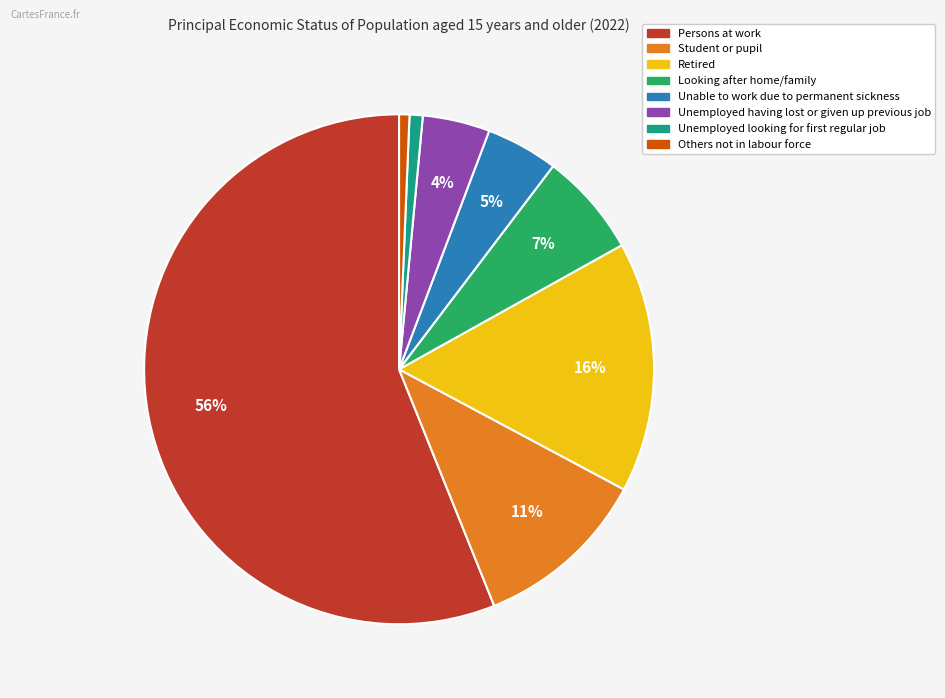

How many segments does this pie chart have?

8